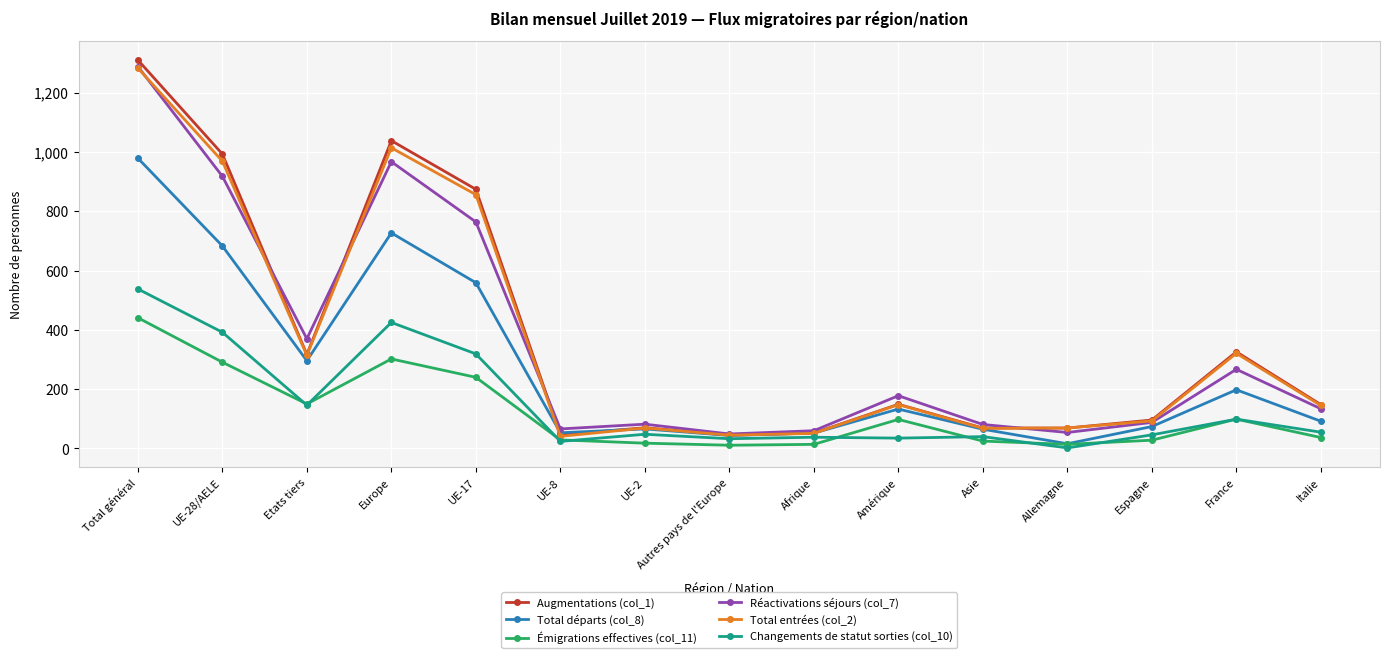

What is the sum of the Total départs (col_8) values at Total général and Afrique?

1031